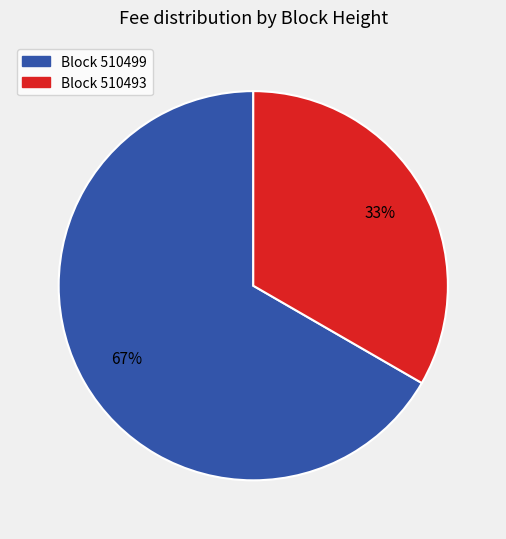

Does any single category account for the majority?

Yes